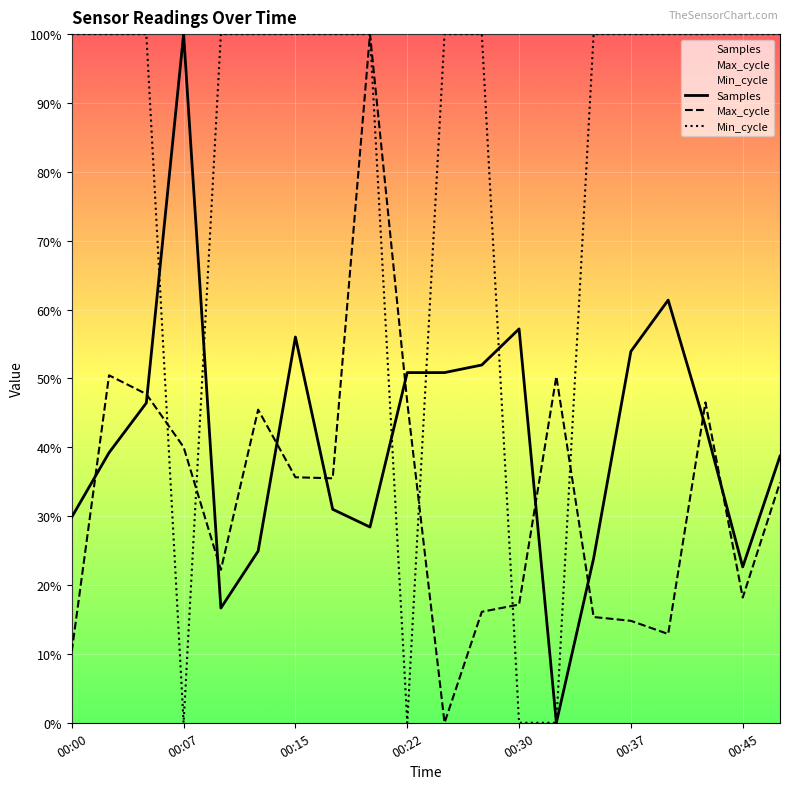

List the series in order of their peak value, highest first.

Samples, Max_cycle, Min_cycle